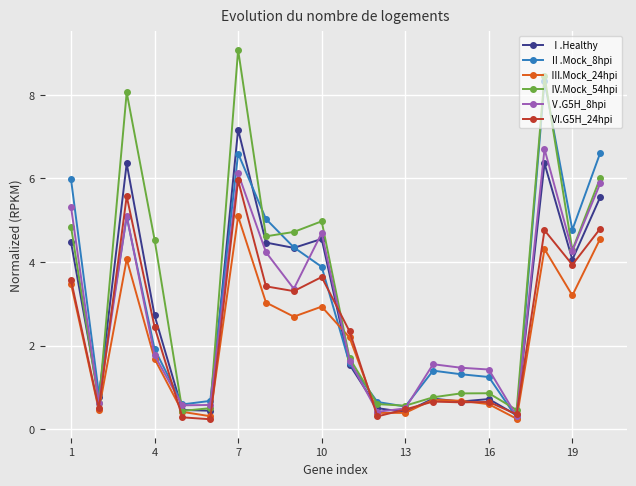

Which series has the widest spread of values?

Ⅳ.Mock_54hpi